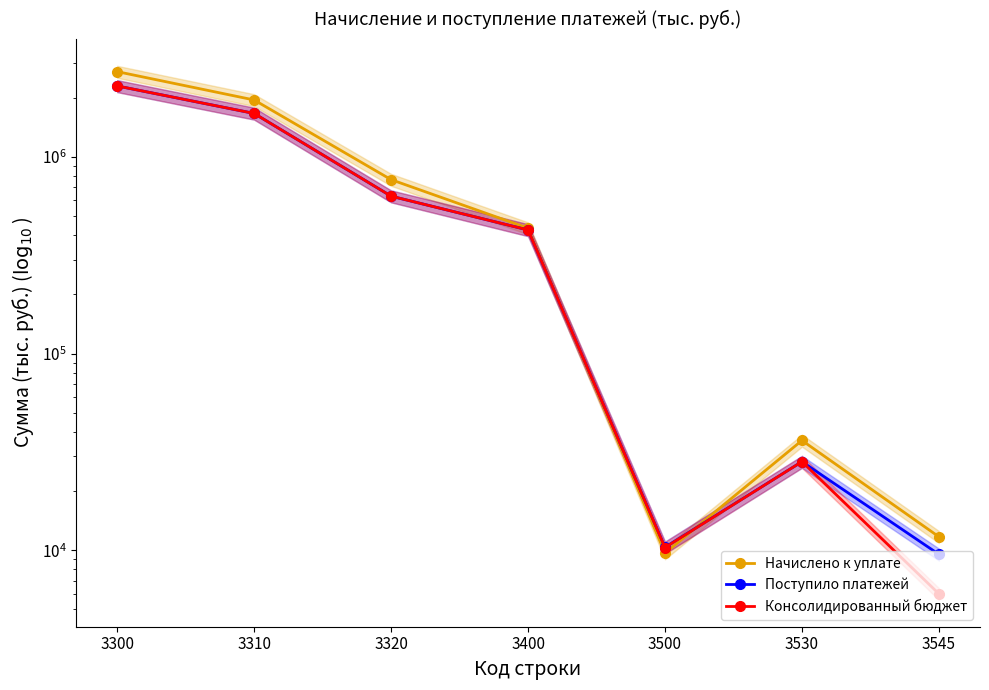

True or false: Поступило платежей has a value of 45024 at 3530.

False